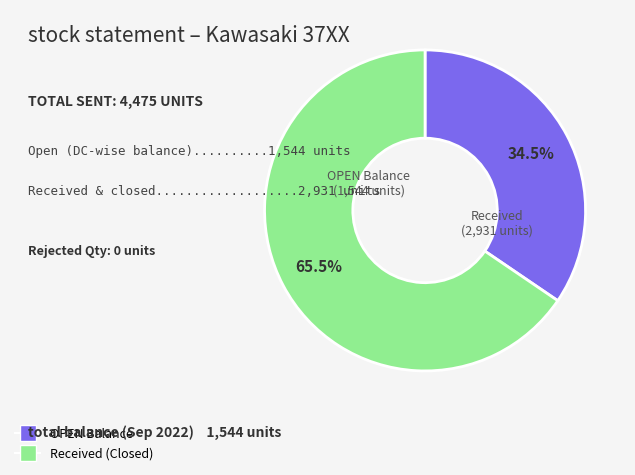

How many segments does this pie chart have?

2